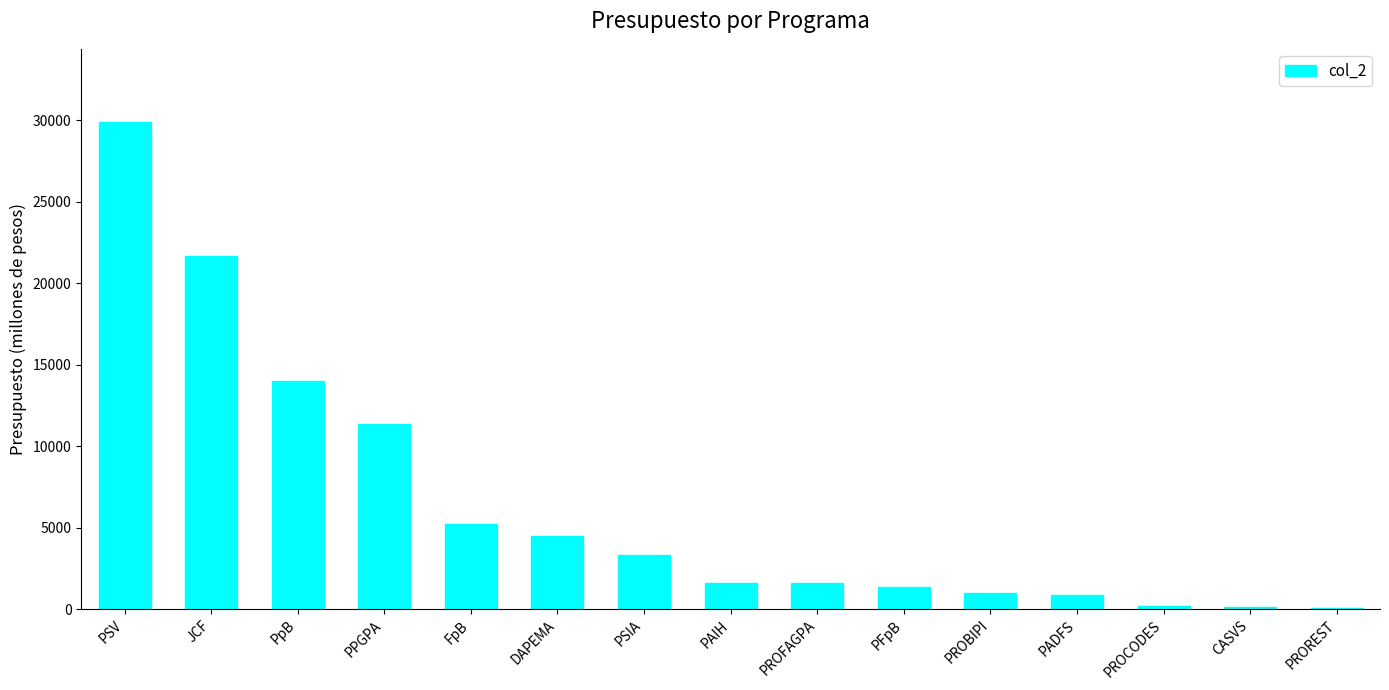

What is the greatest value displayed?

29903.0